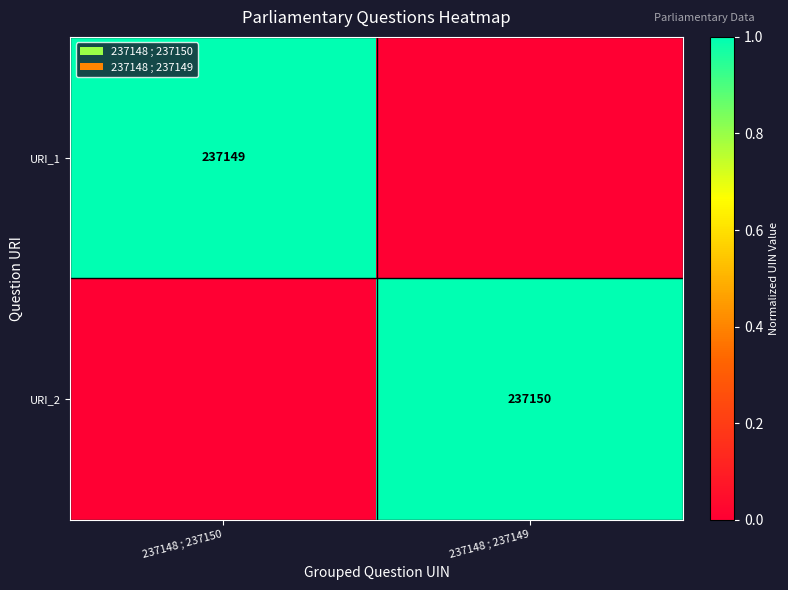

The URI_2 series shows 425396 at 237148 ; 237149. True or false?

False